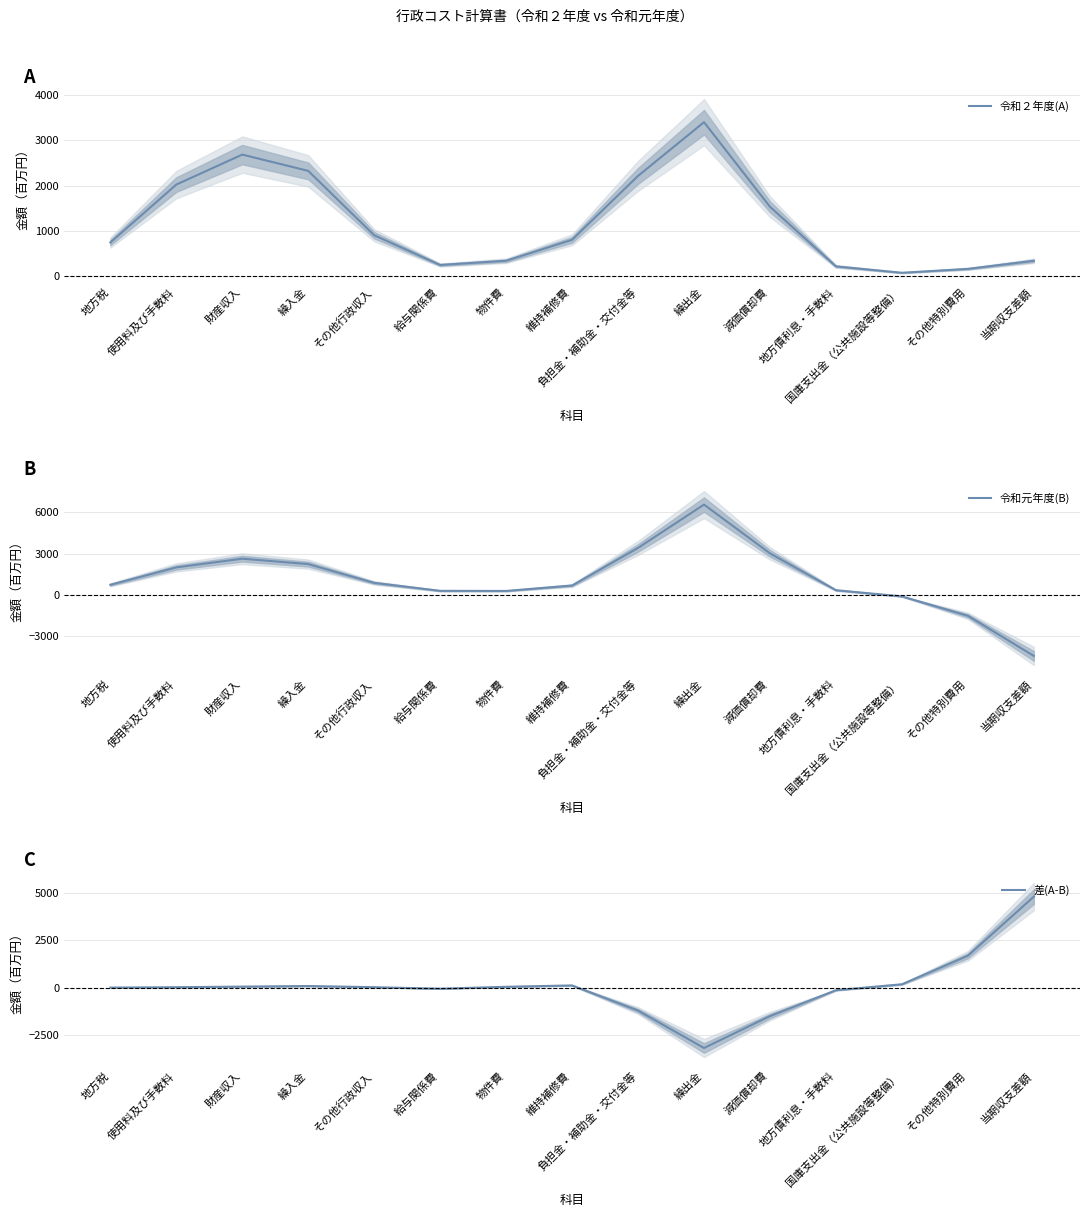

Which category has the lowest value in the 令和元年度(B) series?

当期収支差額